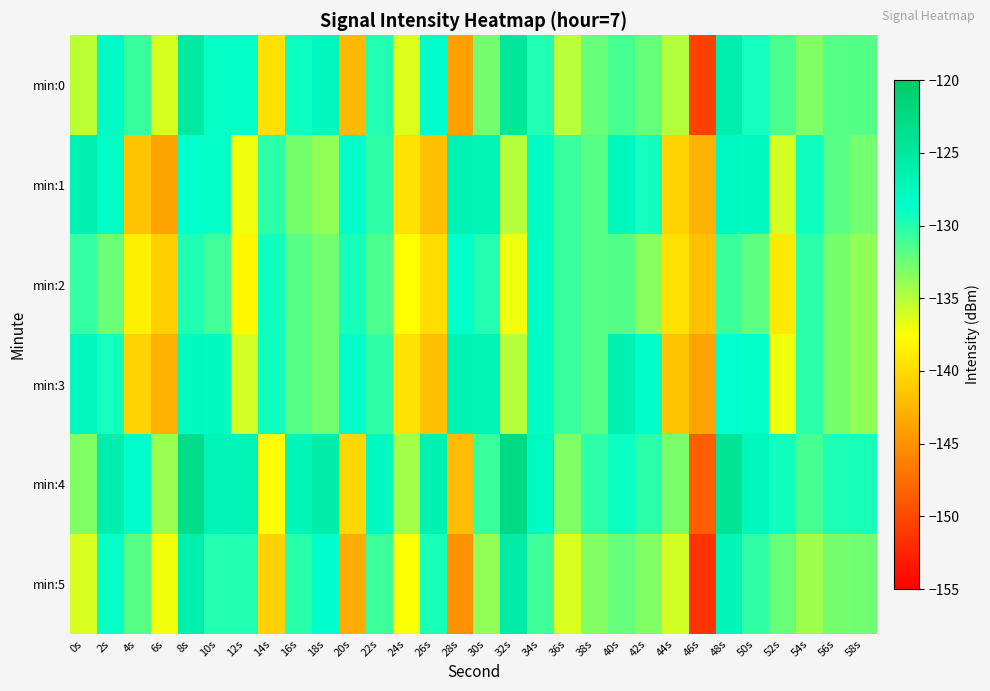

Reading left to right, extract all data points from this chart.

min:0: 0s=-135.2	2s=-128.0	4s=-130.7	6s=-136.1	8s=-125.1	10s=-129.0	12s=-128.9	14s=-139.6	16s=-129.2	18s=-127.7	20s=-142.2	22s=-129.9	24s=-136.3	26s=-128.6	28s=-144.0	30s=-132.8	32s=-124.5	34s=-129.9	36s=-135.2	38s=-132.3	40s=-131.2	42s=-132.2	44s=-135.0	46s=-150.5	48s=-126.2	50s=-129.4	52s=-131.3	54s=-133.2	56s=-131.8	58s=-131.6
min:1: 0s=-126.6	2s=-128.4	4s=-141.5	6s=-143.8	8s=-128.8	10s=-128.9	12s=-137.0	14s=-130.2	16s=-132.8	18s=-133.7	20s=-128.6	22s=-130.4	24s=-139.5	26s=-141.8	28s=-126.8	30s=-126.9	32s=-135.0	34s=-128.2	36s=-130.8	38s=-131.7	40s=-127.6	42s=-129.4	44s=-140.5	46s=-142.8	48s=-127.8	50s=-127.9	52s=-136.0	54s=-129.2	56s=-131.8	58s=-132.7
min:2: 0s=-130.6	2s=-132.4	4s=-138.5	6s=-140.8	8s=-129.8	10s=-130.9	12s=-138.0	14s=-129.2	16s=-131.8	18s=-132.7	20s=-129.6	22s=-131.4	24s=-137.5	26s=-139.8	28s=-128.8	30s=-129.9	32s=-137.0	34s=-128.2	36s=-130.8	38s=-131.7	40s=-131.6	42s=-133.4	44s=-139.5	46s=-141.8	48s=-130.8	50s=-131.9	52s=-139.0	54s=-130.2	56s=-132.8	58s=-133.7
min:3: 0s=-127.6	2s=-129.4	4s=-140.5	6s=-142.8	8s=-127.8	10s=-127.9	12s=-136.0	14s=-129.2	16s=-131.8	18s=-132.7	20s=-128.6	22s=-130.4	24s=-139.5	26s=-141.8	28s=-126.8	30s=-126.9	32s=-135.0	34s=-128.2	36s=-130.8	38s=-131.7	40s=-126.6	42s=-128.4	44s=-141.5	46s=-143.8	48s=-128.8	50s=-128.9	52s=-137.0	54s=-130.2	56s=-132.8	58s=-133.7
min:4: 0s=-133.2	2s=-126.0	4s=-128.7	6s=-134.1	8s=-123.1	10s=-127.0	12s=-126.9	14s=-137.6	16s=-127.2	18s=-125.7	20s=-140.2	22s=-127.9	24s=-134.3	26s=-126.6	28s=-142.0	30s=-130.8	32s=-122.5	34s=-127.9	36s=-133.2	38s=-130.3	40s=-129.2	42s=-130.2	44s=-133.0	46s=-148.5	48s=-124.2	50s=-127.4	52s=-129.3	54s=-131.2	56s=-129.8	58s=-129.6
min:5: 0s=-136.2	2s=-129.0	4s=-131.7	6s=-137.1	8s=-126.1	10s=-130.0	12s=-129.9	14s=-140.6	16s=-130.2	18s=-128.7	20s=-143.2	22s=-130.9	24s=-137.3	26s=-129.6	28s=-145.0	30s=-133.8	32s=-125.5	34s=-130.9	36s=-136.2	38s=-133.3	40s=-132.2	42s=-133.2	44s=-136.0	46s=-151.5	48s=-127.2	50s=-130.4	52s=-132.3	54s=-134.2	56s=-132.8	58s=-132.6